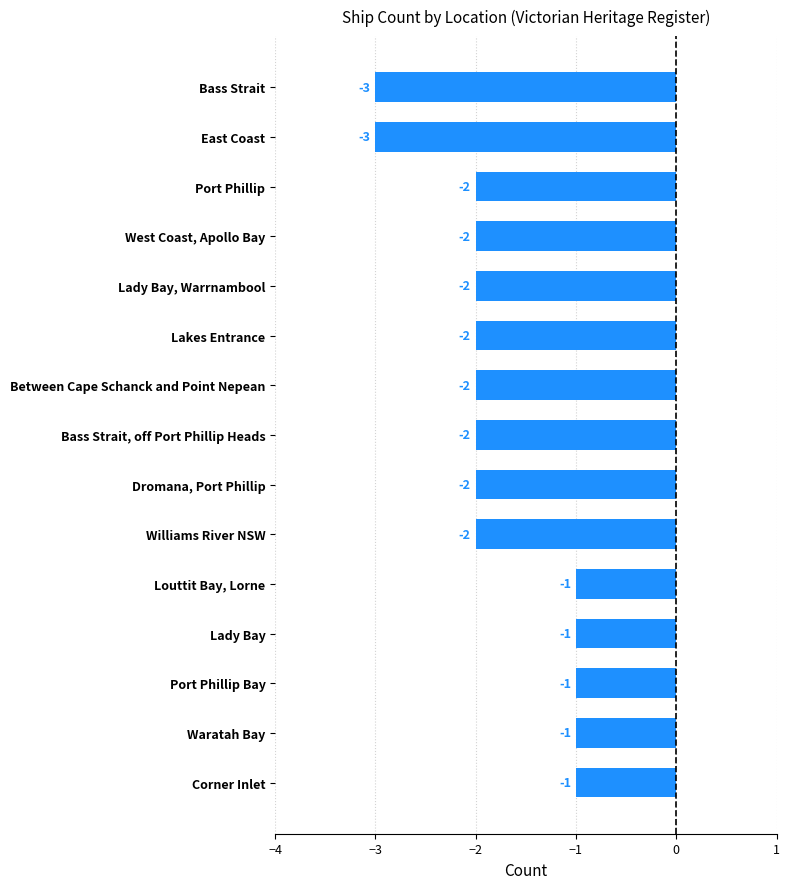

True or false: the data shows -3 at West Coast, Apollo Bay.

False